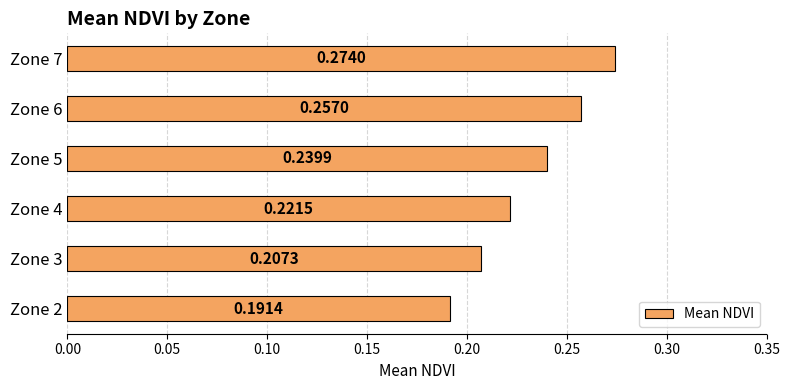

Between Zone 7 and Zone 6, which is larger?

Zone 7